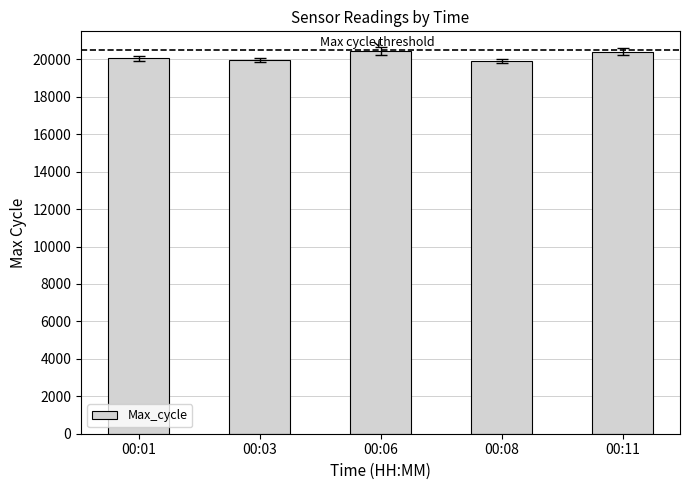

What is the ratio of the value at 00:01 to the value at 00:08?

1.0